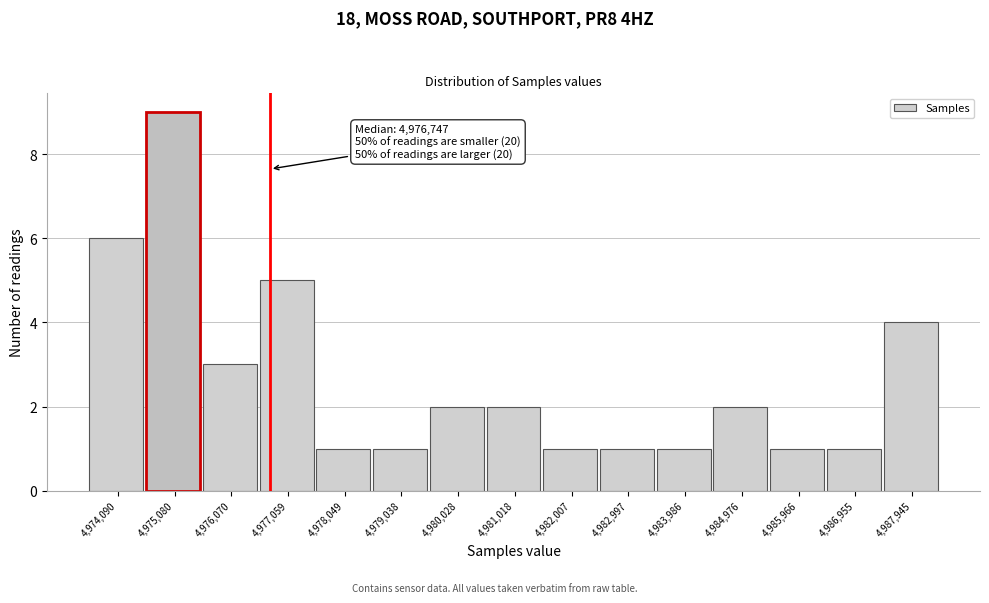

Over which range of the x-axis is the bar tallest?

4974600 to 4975600